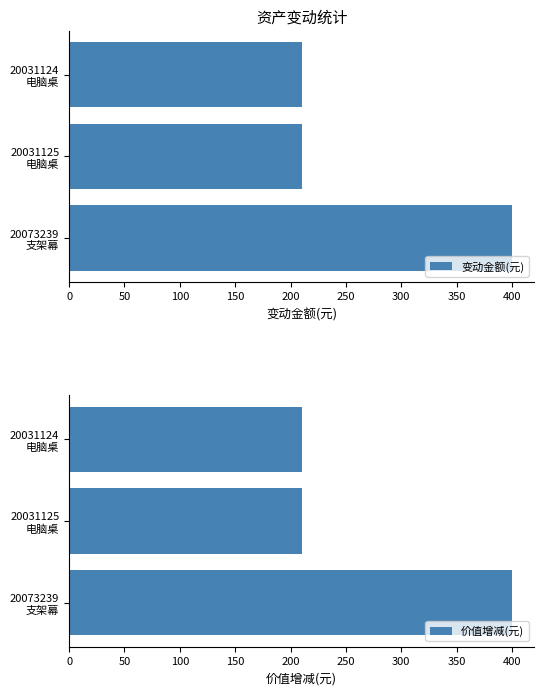

How many series are shown in this chart?

2